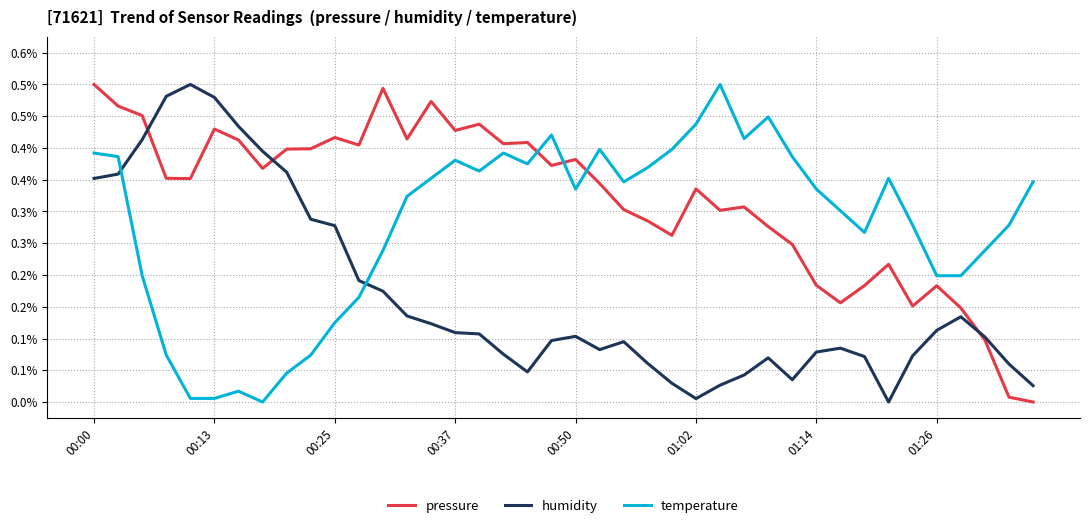

Does the chart have visible grid lines?

Yes